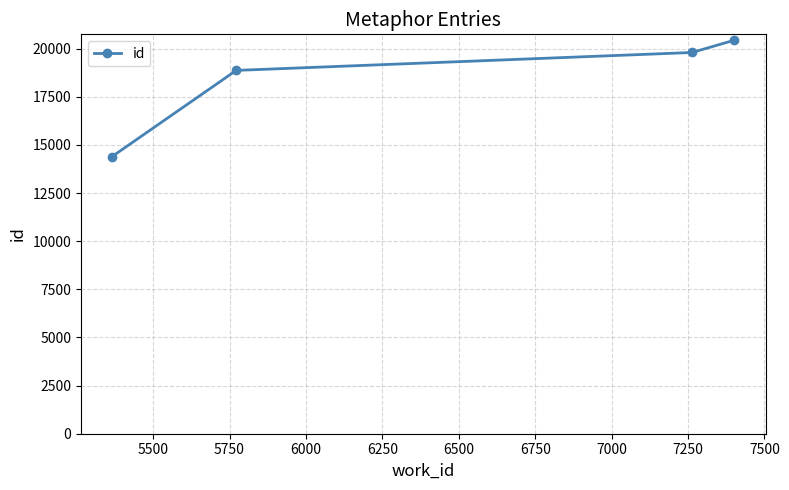

Reading left to right, what are all the values shown in this chart?

14396	18867	19797	20438